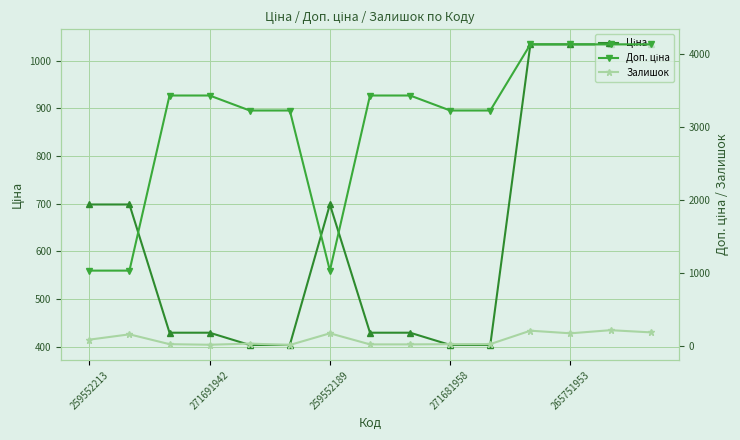

What is the minimum value shown in the chart?

11.0